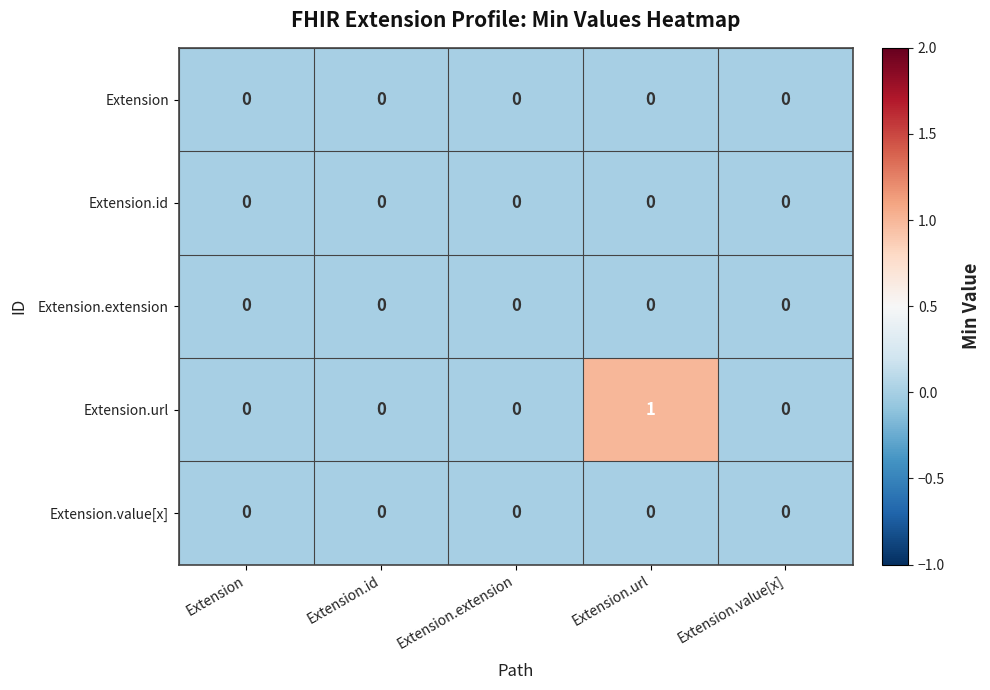

Which series has the widest spread of values?

Extension.url